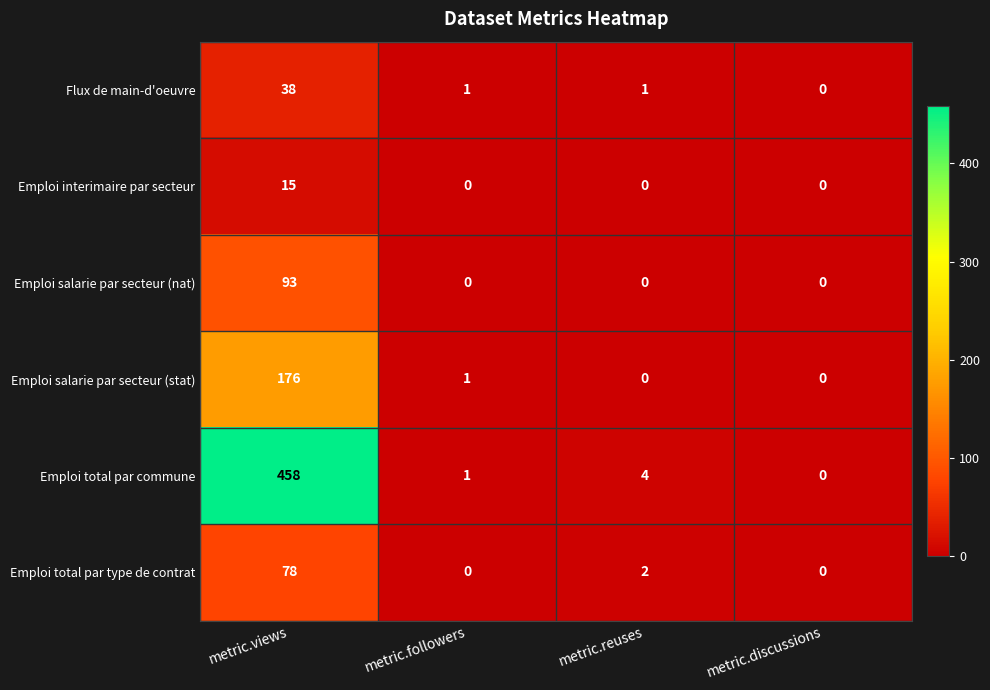

Rank the series by their maximum value, from lowest to highest.

Emploi interimaire par secteur, Flux de main-d'oeuvre, Emploi total par type de contrat, Emploi salarie par secteur (nat), Emploi salarie par secteur (stat), Emploi total par commune